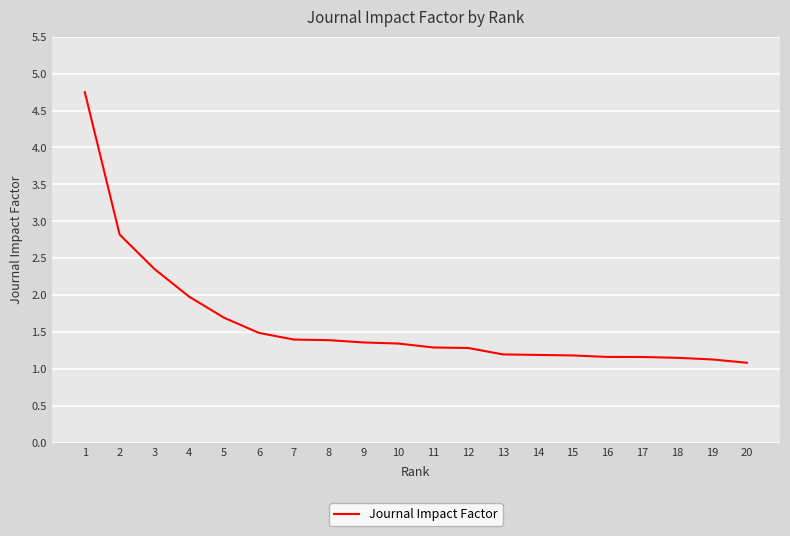

Is it true that the value at 6 is 2.4?

False